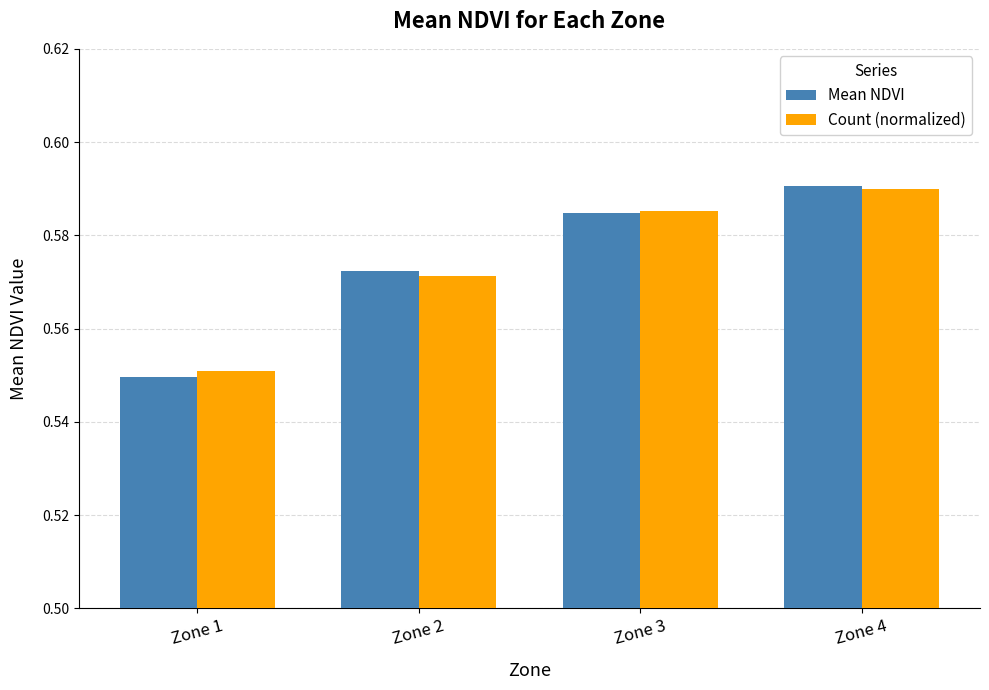

The Mean NDVI series shows 0.9 at Zone 3. True or false?

False